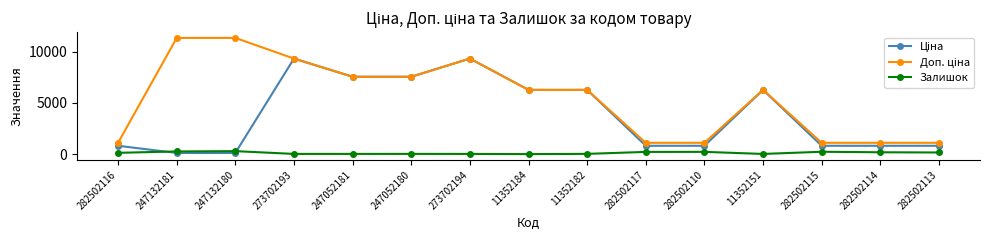

What is the maximum value shown in the chart?

11334.0